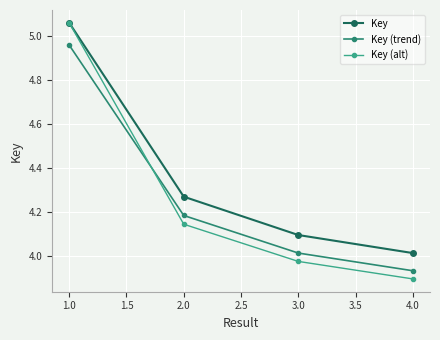

At how many categories does at least one series exceed 4?

4